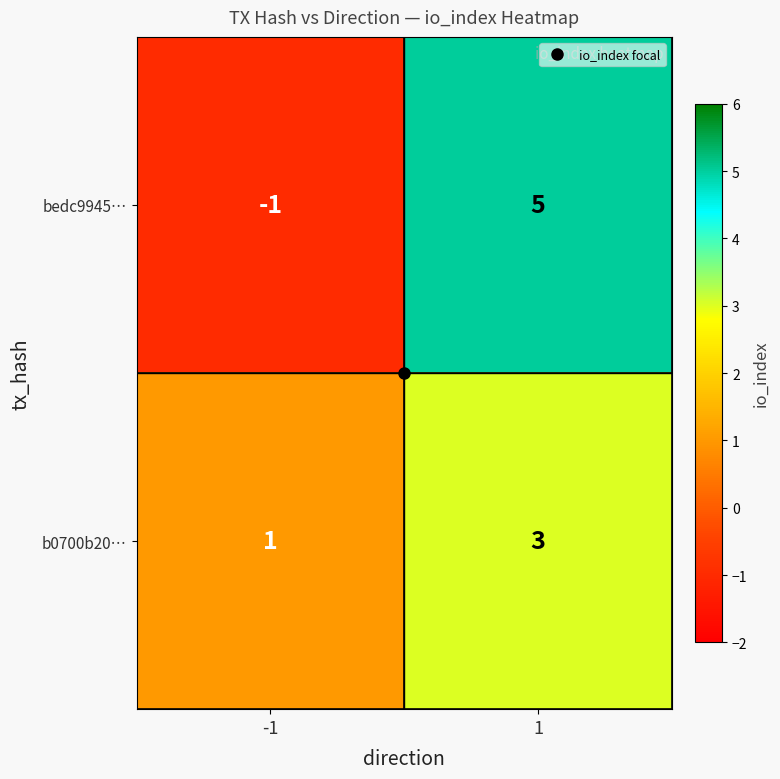

Between -1 and 1, which series saw the biggest shift?

bedc9945…